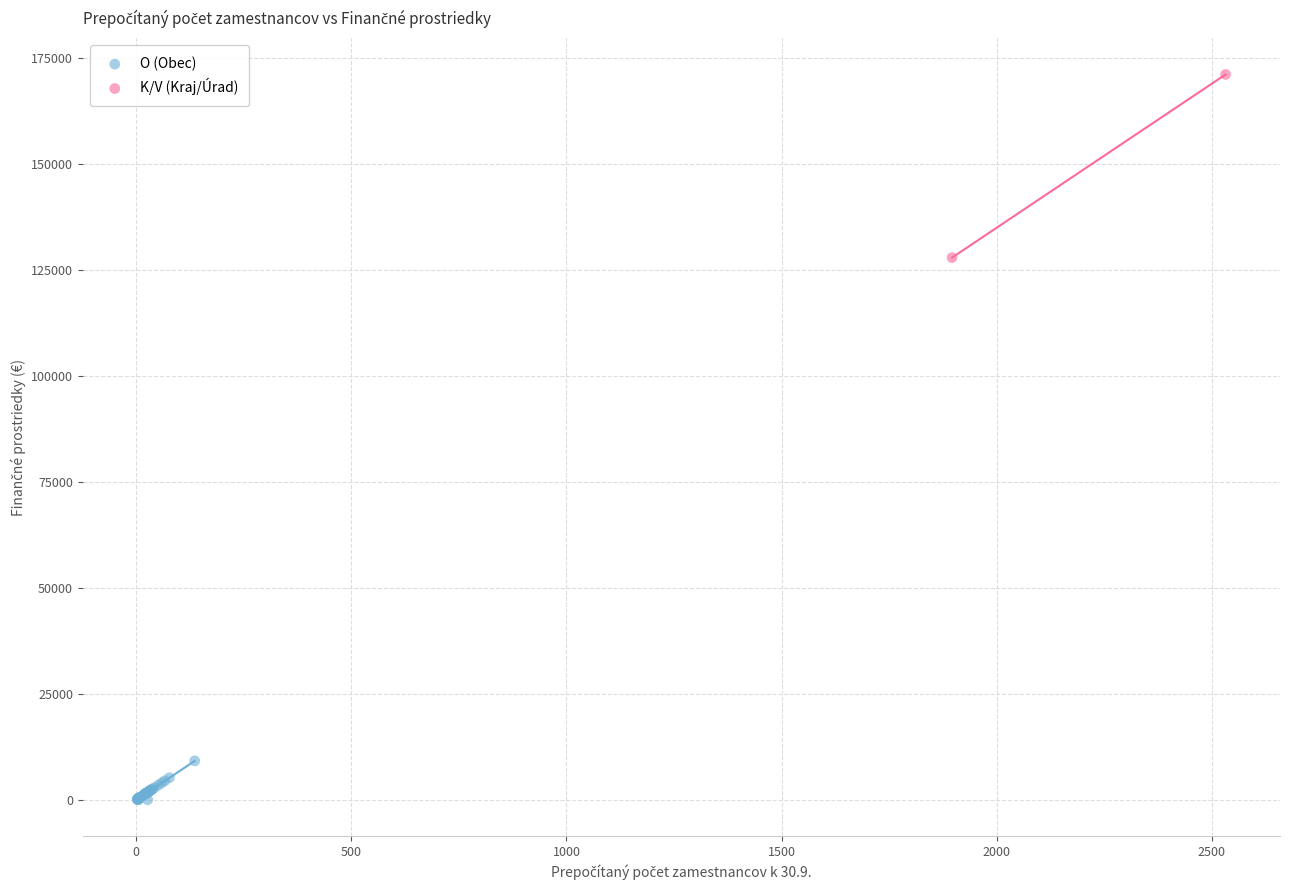

What are all the series names shown in the legend?

O (Obec), K/V (Kraj/Úrad)